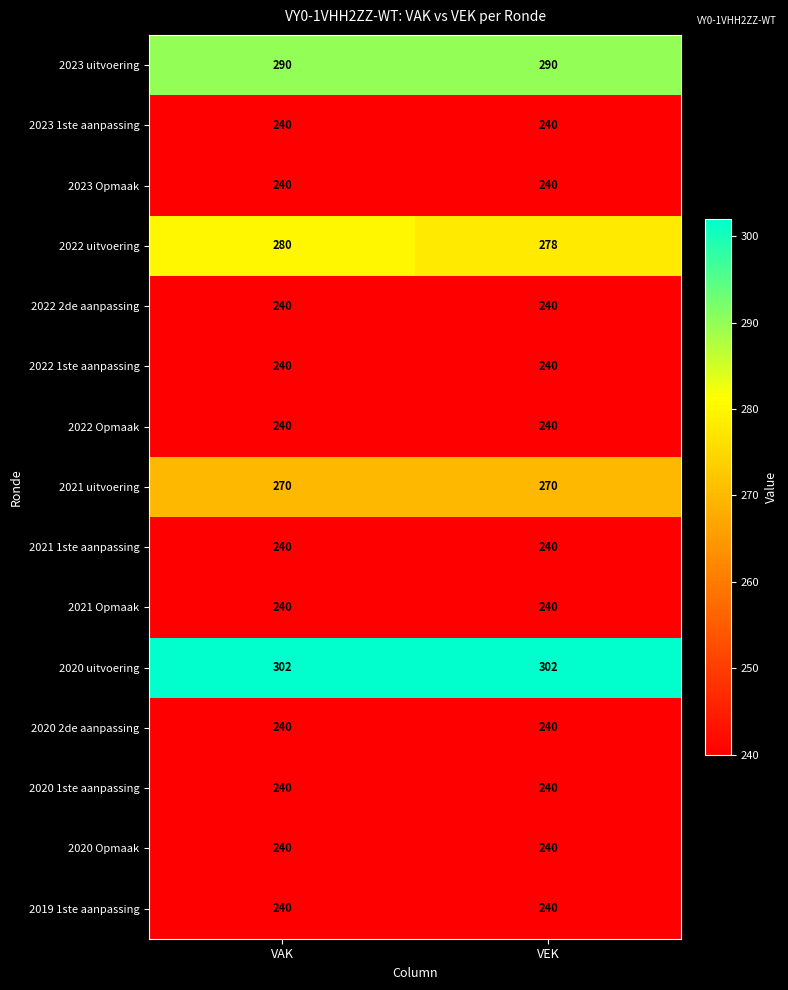

Is it true that 2023 Opmaak equals 81 at VEK?

False